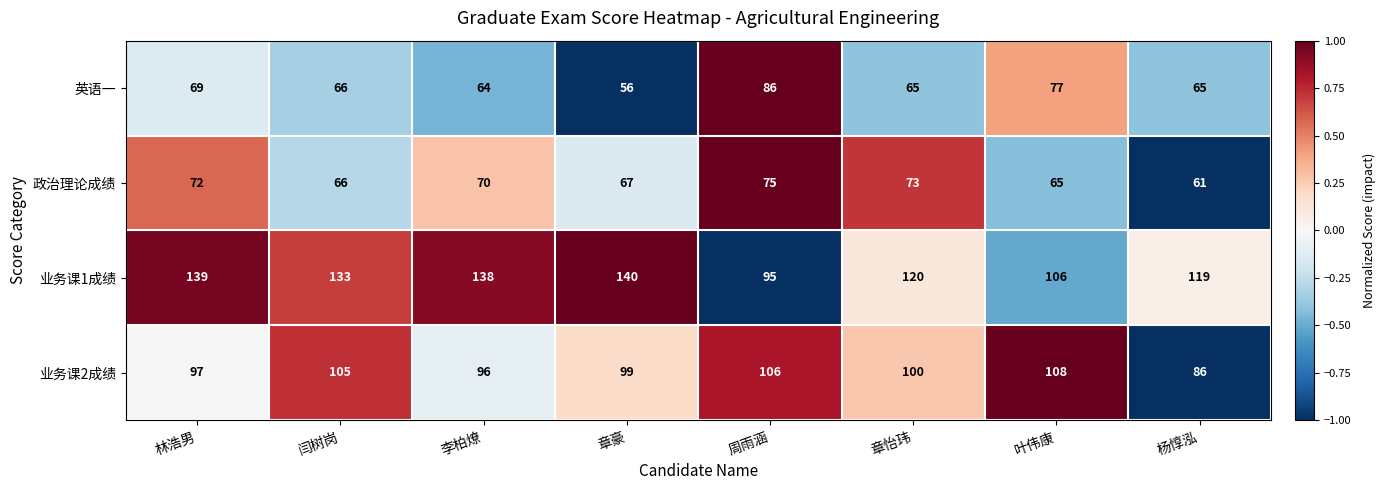

At which label does 业务课2成绩 reach its minimum?

杨惇泓